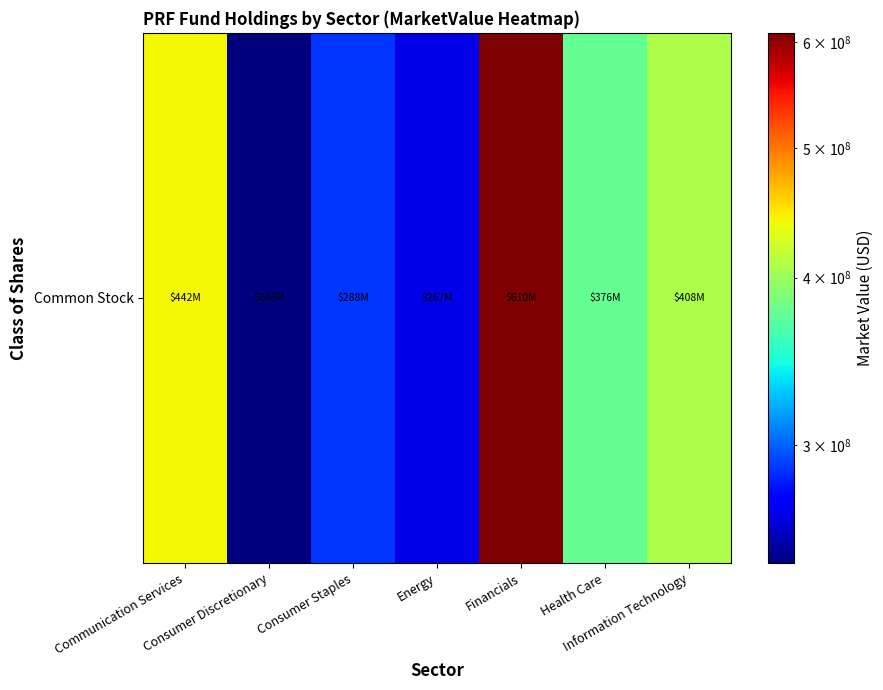

List the labels in order of value, largest first.

Financials, Communication Services, Information Technology, Health Care, Consumer Staples, Energy, Consumer Discretionary